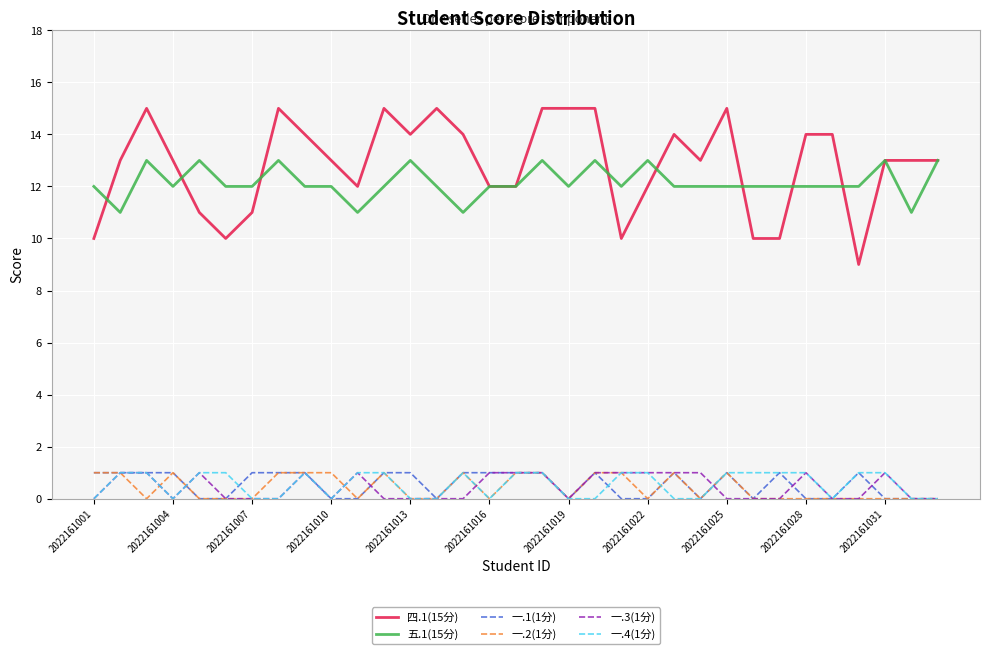

How many values in the 一.1(1分) series are below 1?

15